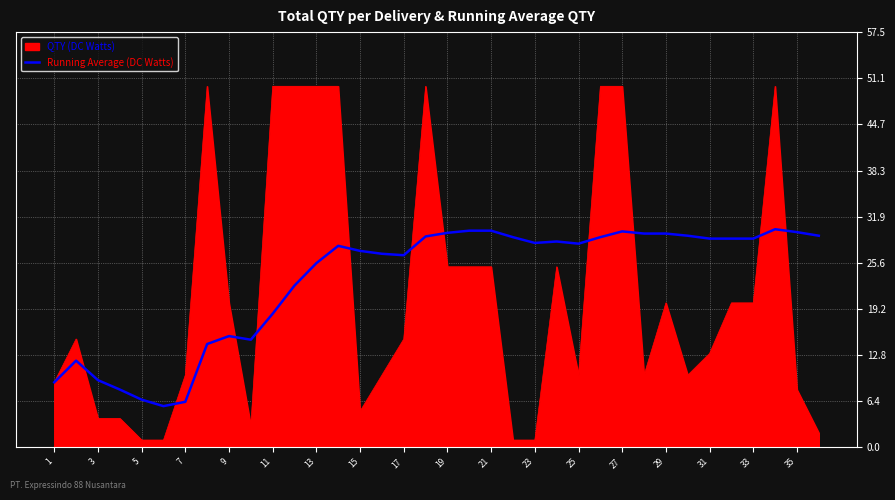

Rank the series by their maximum value, from highest to lowest.

QTY (DC Watts), Running Average (DC Watts)